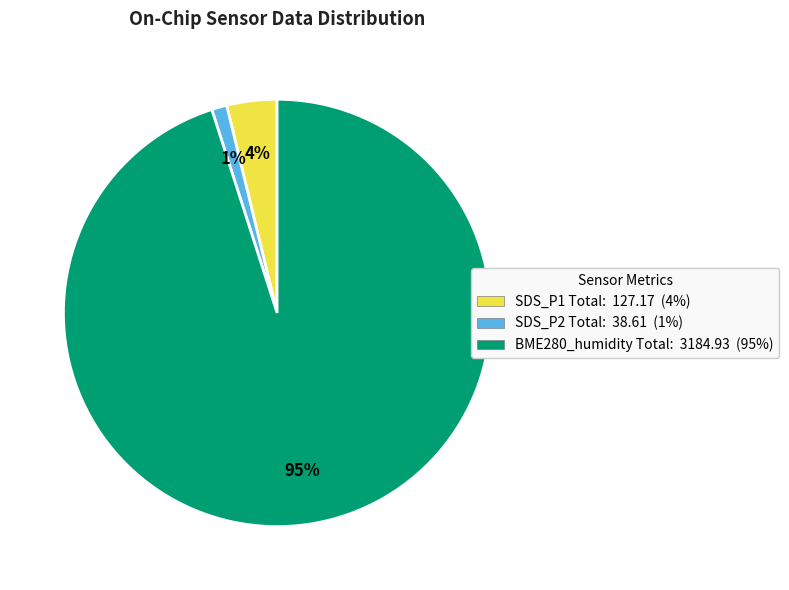

True or false: SDS_P2 accounts for 16% of the total.

False